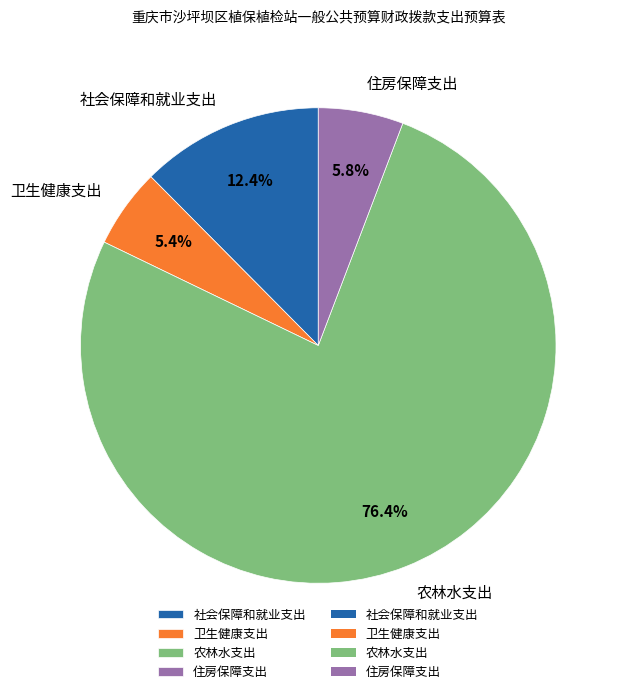

Is the sum of 社会保障和就业支出 and 住房保障支出 greater than half?

No